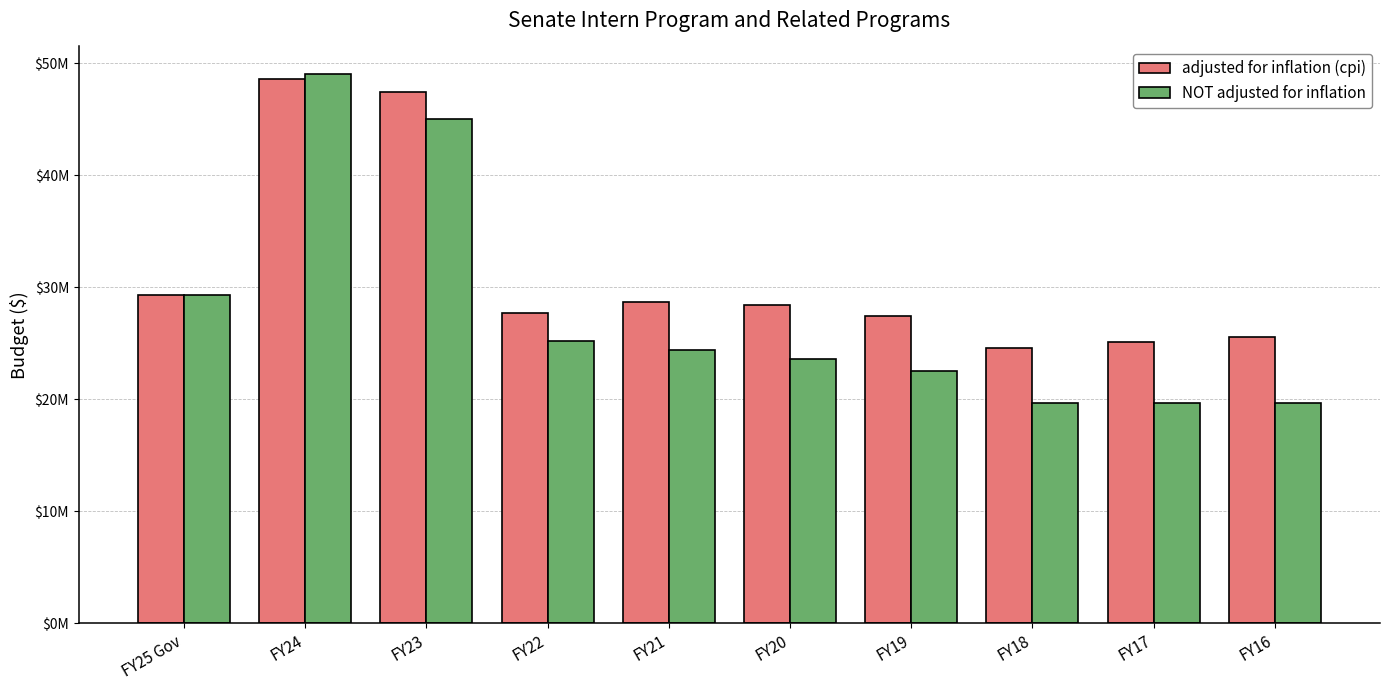

Between FY20 and FY25 Gov, which is larger?

FY25 Gov